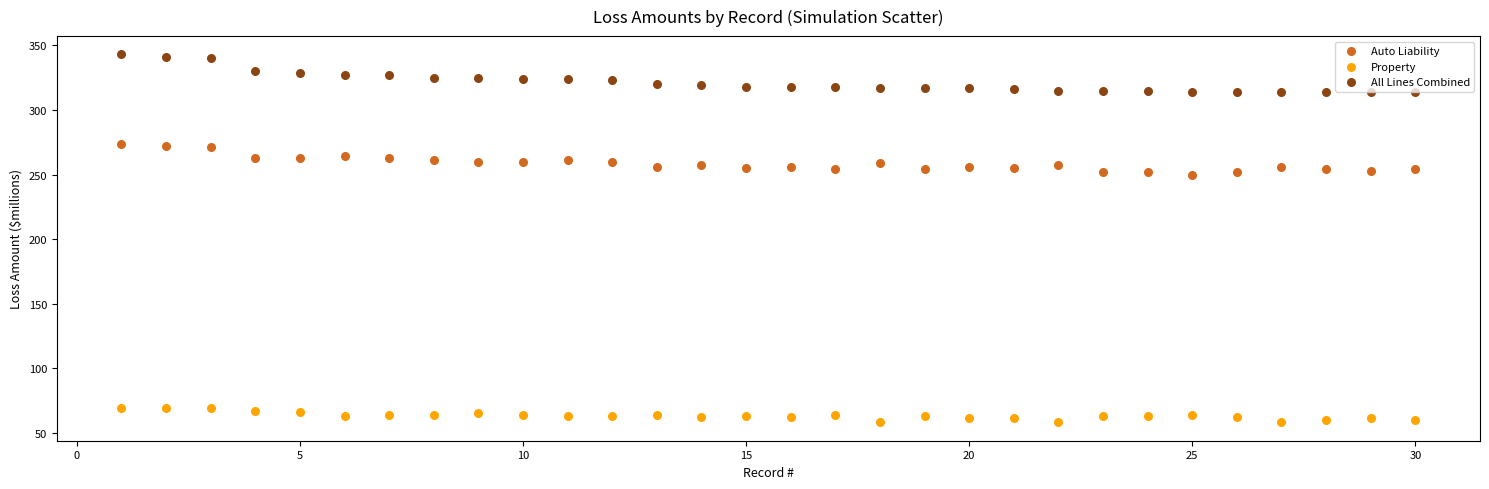

Which series contains the highest Y value?

All Lines Combined